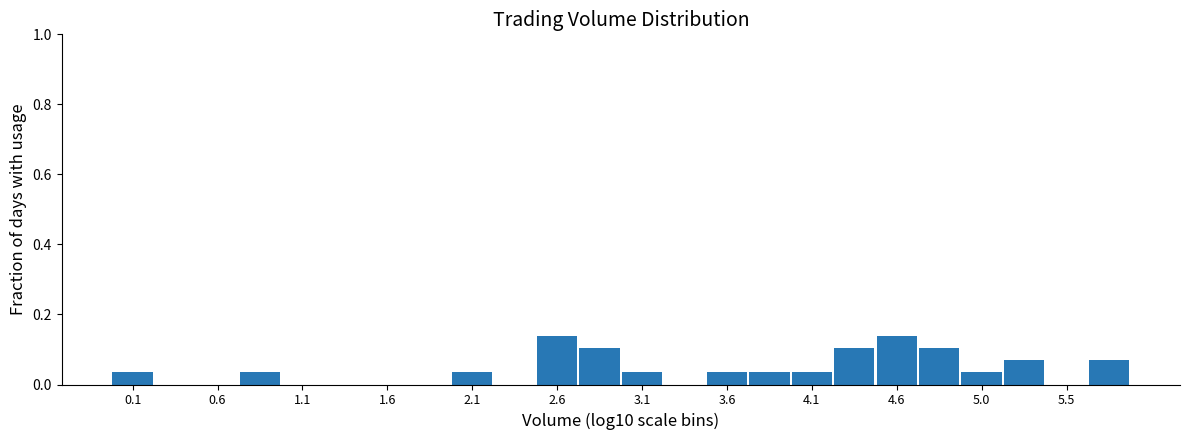

Reading left to right, list every bar in this chart as the range it spans on the x-axis followed by its height. Neither the bar edges nor the heights are printed on the chart, so give them approximately, as read against the axes.

0.00 to 0.25: 0.04
0.25 to 0.50: 0
0.50 to 0.75: 0
0.75 to 1.00: 0.04
1.00 to 1.25: 0
1.25 to 1.50: 0
1.50 to 1.70: 0
1.70 to 1.95: 0
1.95 to 2.20: 0.04
2.20 to 2.45: 0
2.45 to 2.70: 0.14
2.70 to 2.95: 0.10
2.95 to 3.20: 0.04
3.20 to 3.45: 0
3.45 to 3.70: 0.04
3.70 to 3.95: 0.04
3.95 to 4.20: 0.04
4.20 to 4.45: 0.10
4.45 to 4.70: 0.14
4.70 to 4.95: 0.10
4.95 to 5.15: 0.04
5.15 to 5.40: 0.06
5.40 to 5.65: 0
5.65 to 5.90: 0.06